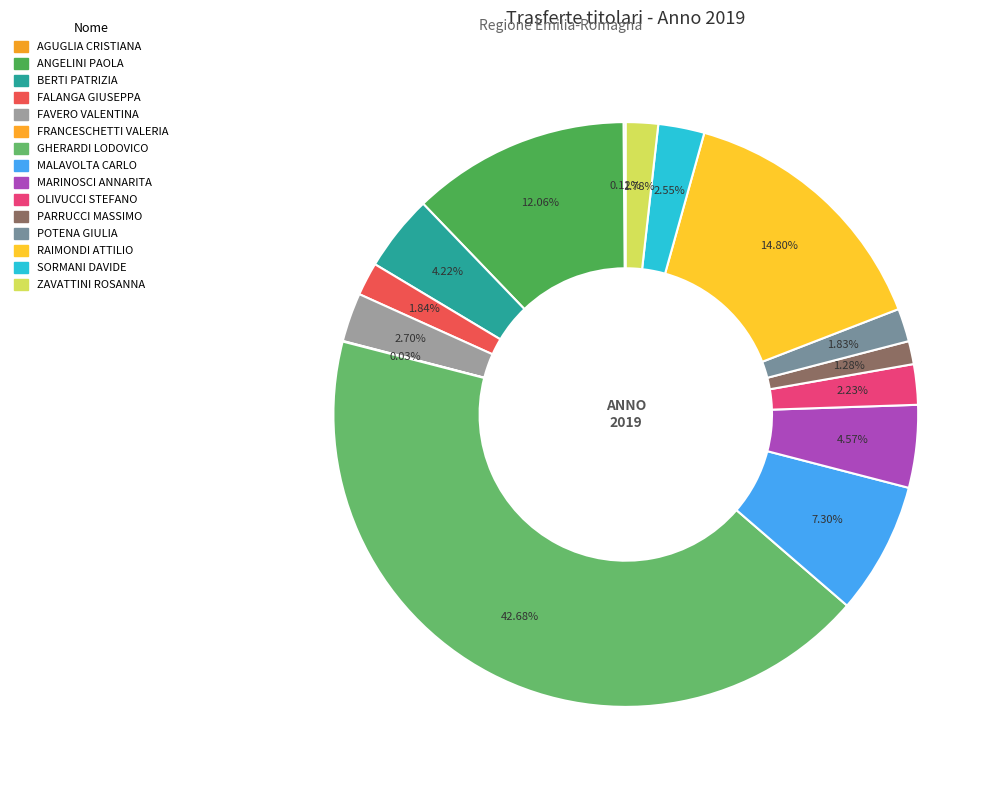

Is there any slice that represents more than half of the pie?

No